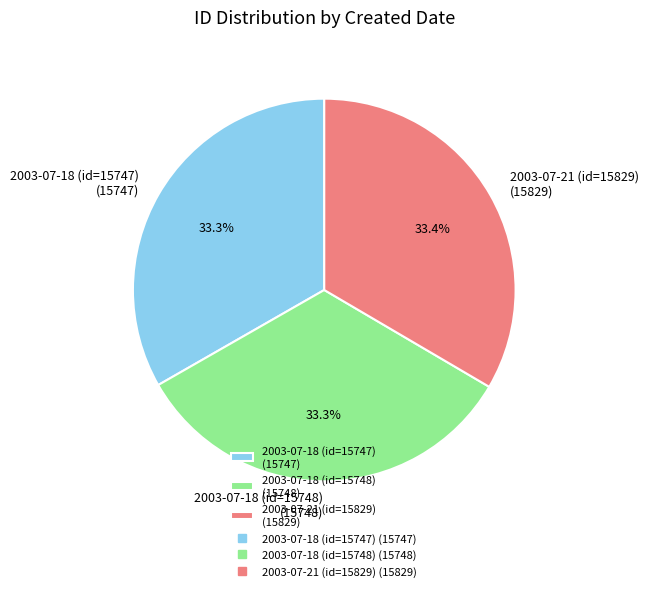

What is the ratio of the value at 2003-07-21 (id=15829) (15829) to the value at 2003-07-18 (id=15747) (15747)?

1.0